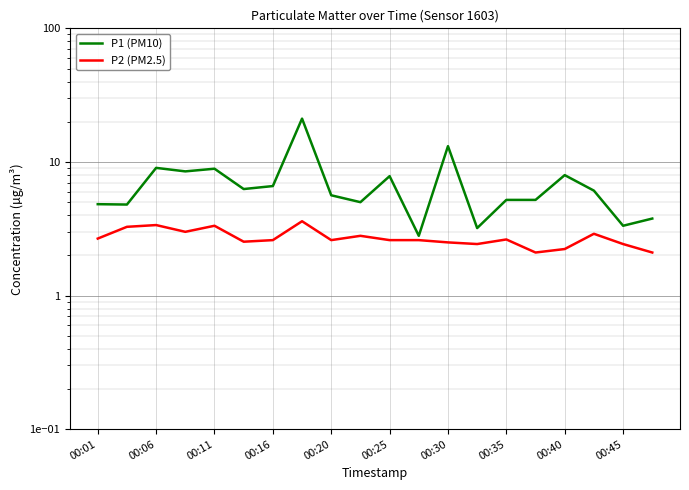

How many lines are shown in the chart?

2